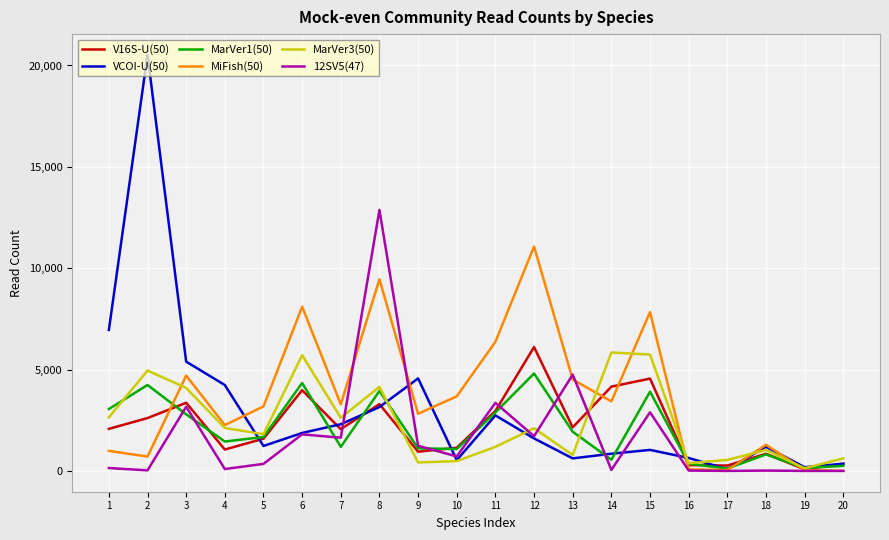

Between which two adjacent categories do V16S-U(50) and 12SV5(47) first intersect?

7 and 8